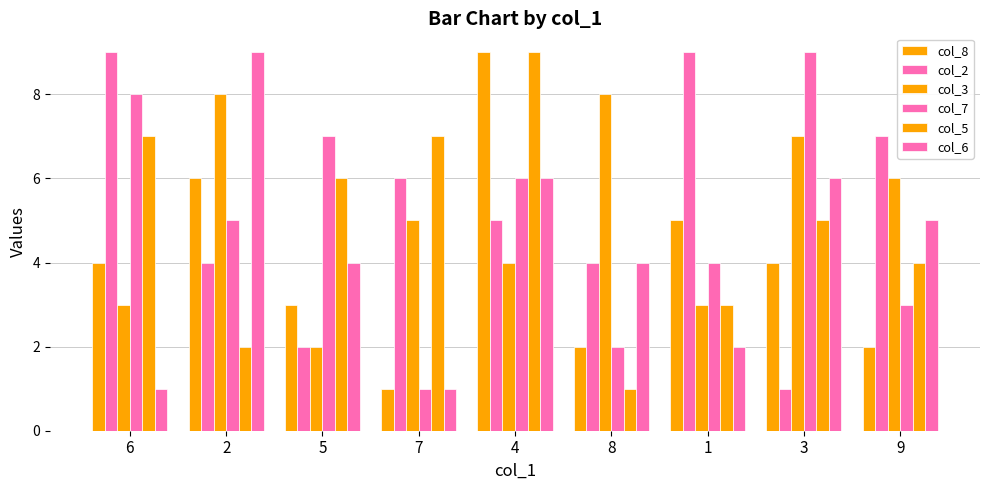

Where does the col_5 series first go above 5?

6